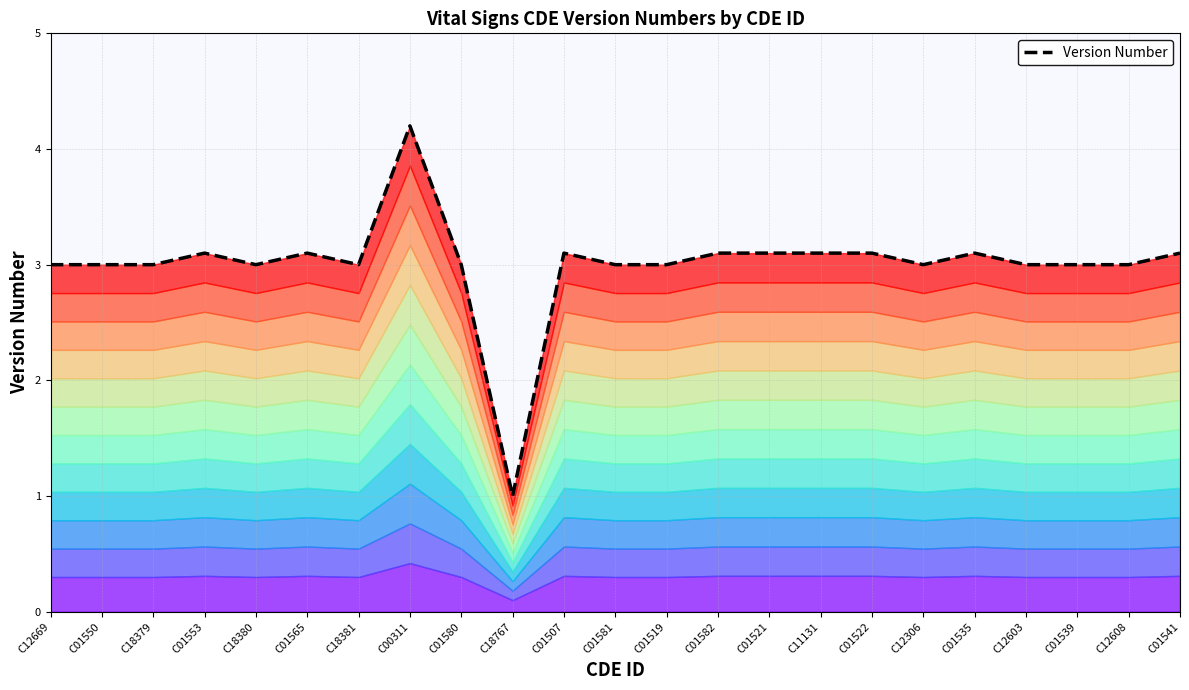

What is the ratio of the value at C12669 to the value at C01539?

1.0